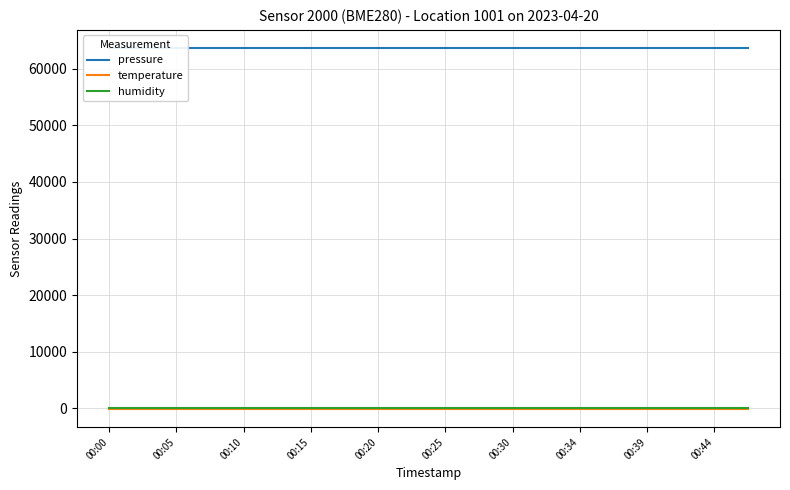

At how many categories does at least one series exceed 7758?

20